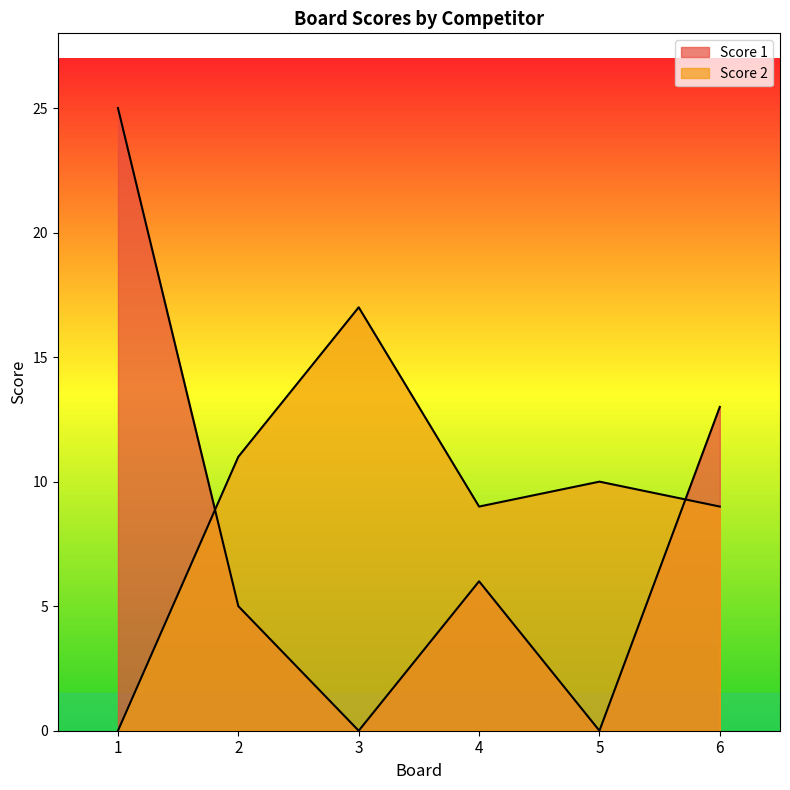

Between 3 and 6, which series saw the biggest shift?

Score 1